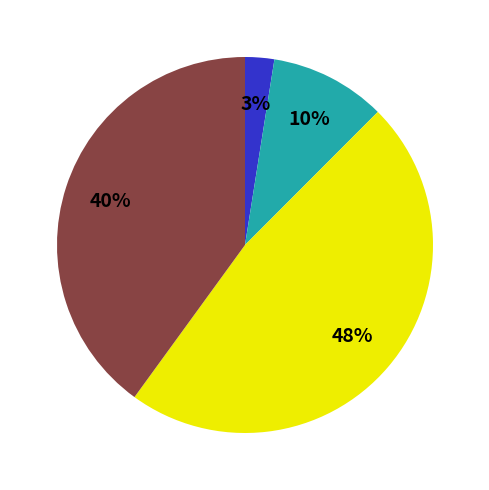

Is there a majority slice in this chart?

No